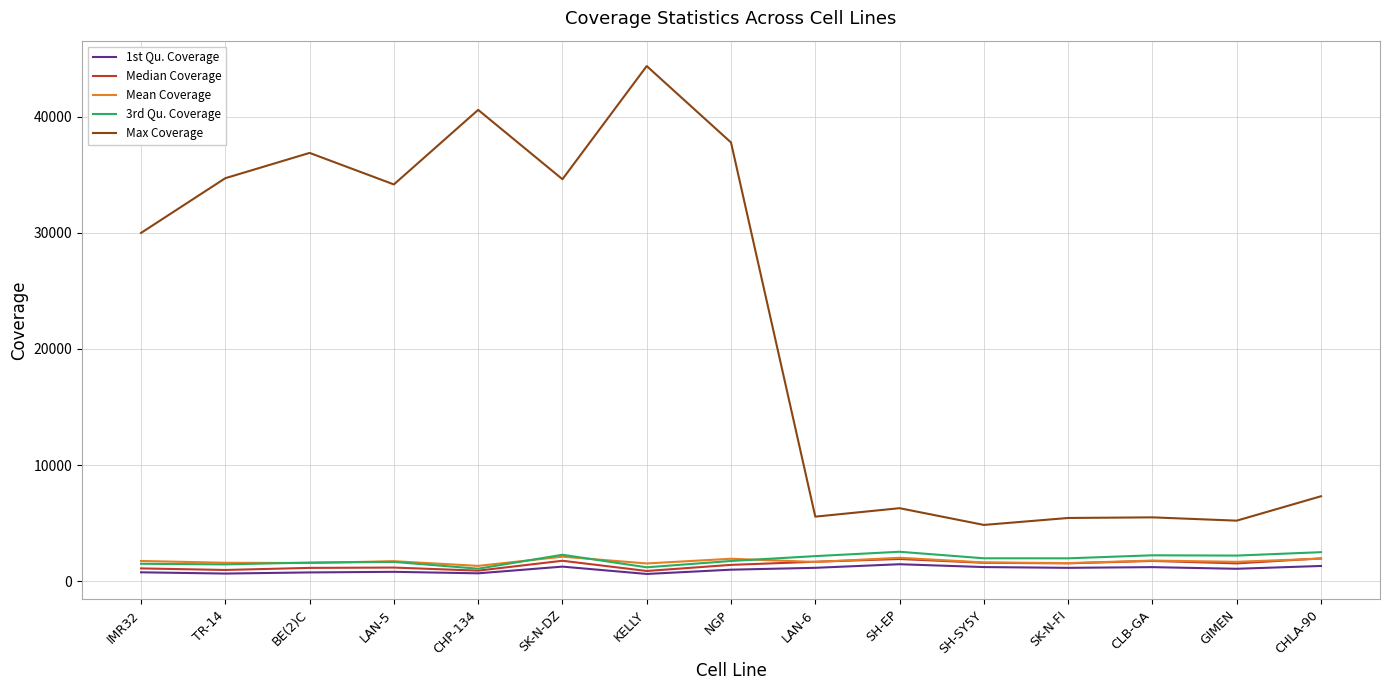

The Mean Coverage series shows 2012 at SH-EP. True or false?

True